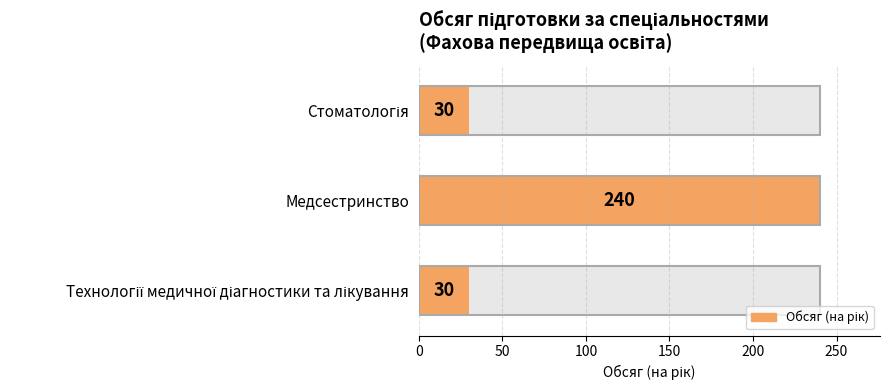

What is the value of the 1st bar from the left?

30